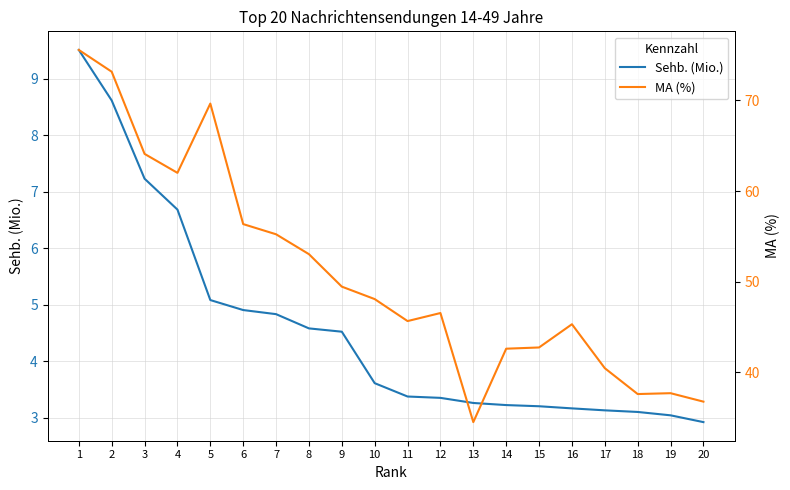

Which series has the largest range (max minus min)?

MA (%)